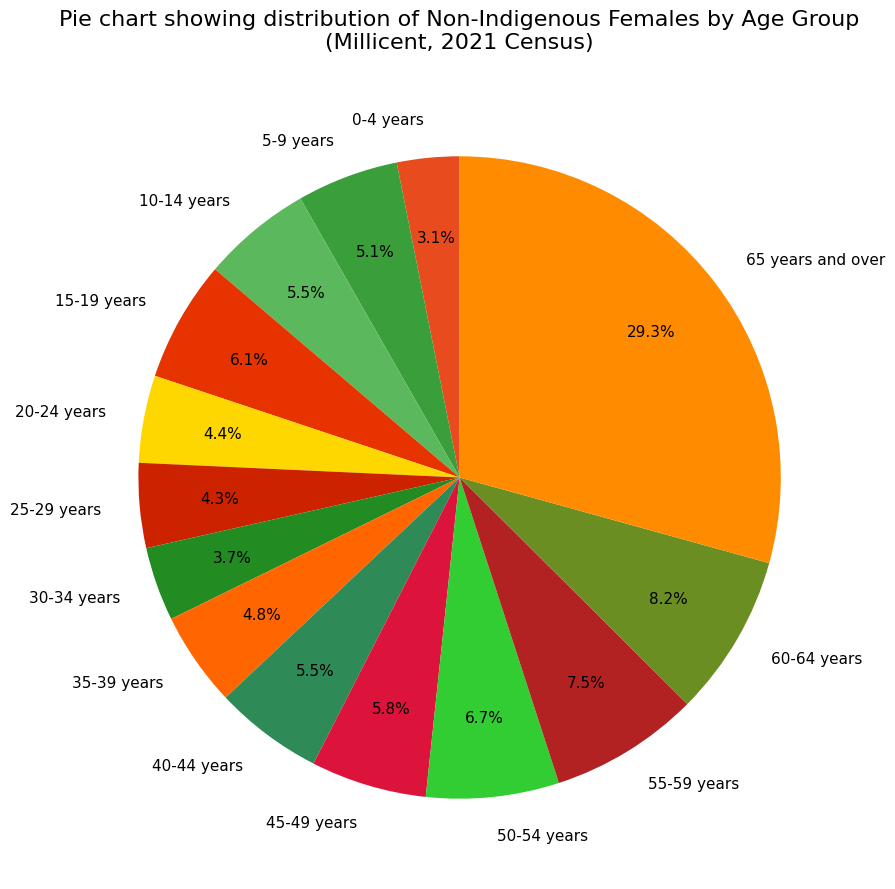

Which slice is the smallest?

0-4 years